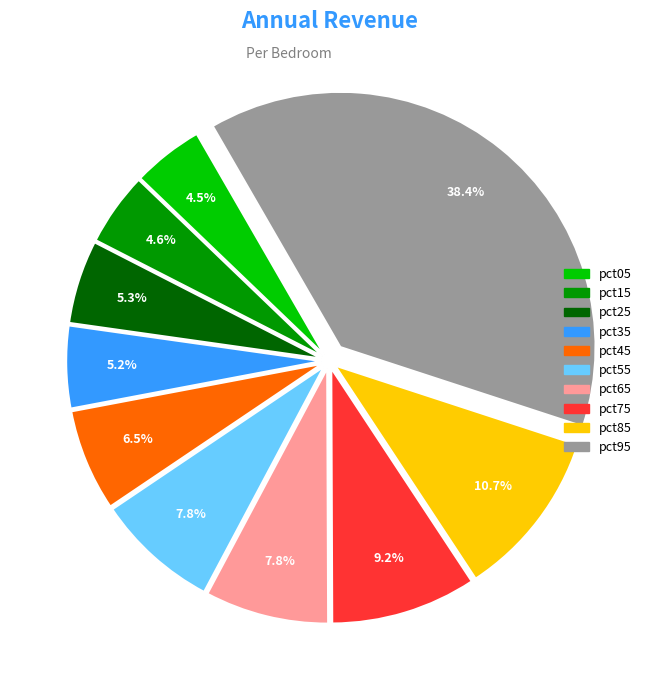

What portion of the pie excludes pct05?

95.5%